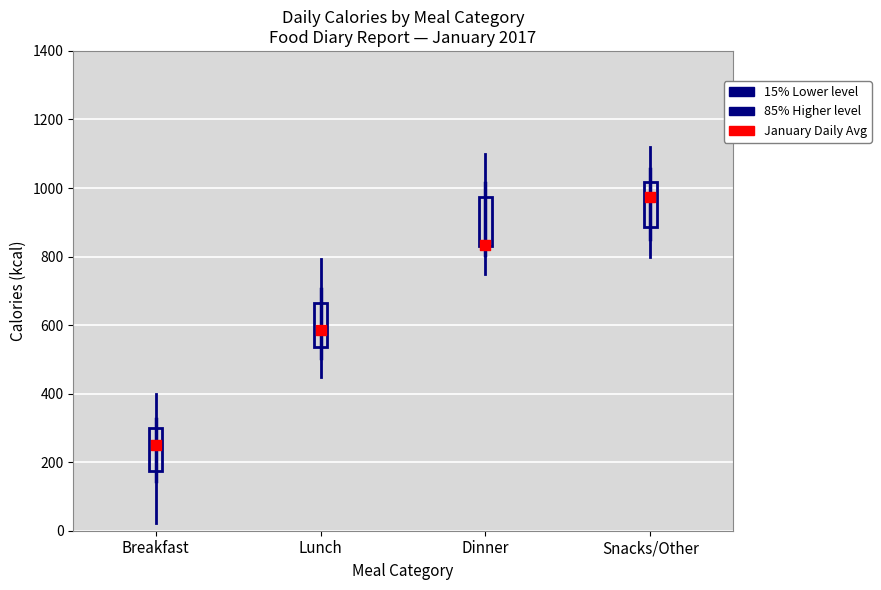

Reading left to right, read every box against the y-axis: the position of its median line, the range the box covers, and the ends of its whiskers. The values are not printed on the chart, so give them approximately, as read against the axis.

Breakfast: median 240, box 180 to 300, whiskers 20 to 400
Lunch: median 600, box 540 to 660, whiskers 460 to 800
Dinner: median 900, box 840 to 980, whiskers 760 to 1100
Snacks/Other: median 960, box 880 to 1020, whiskers 800 to 1120